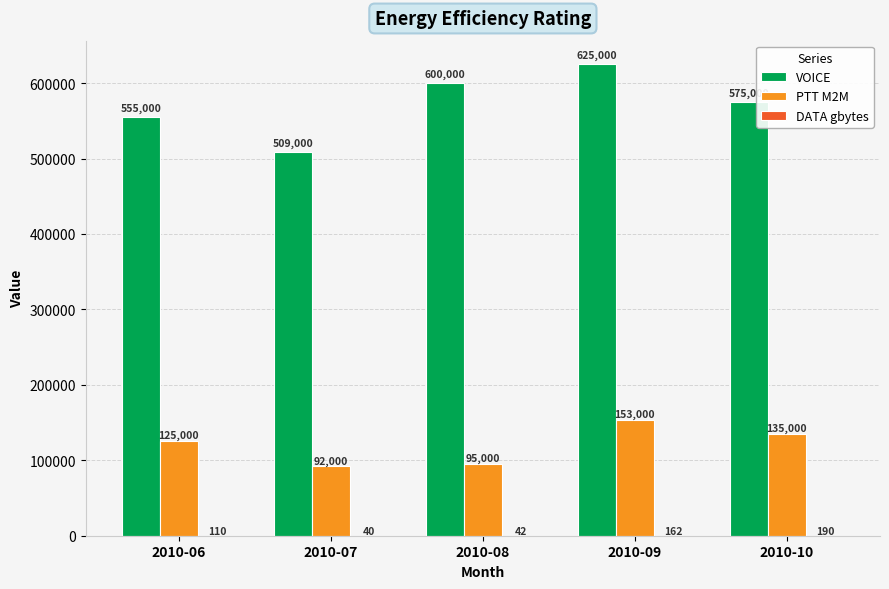

Which series changed the most between 2010-06 and 2010-07?

VOICE